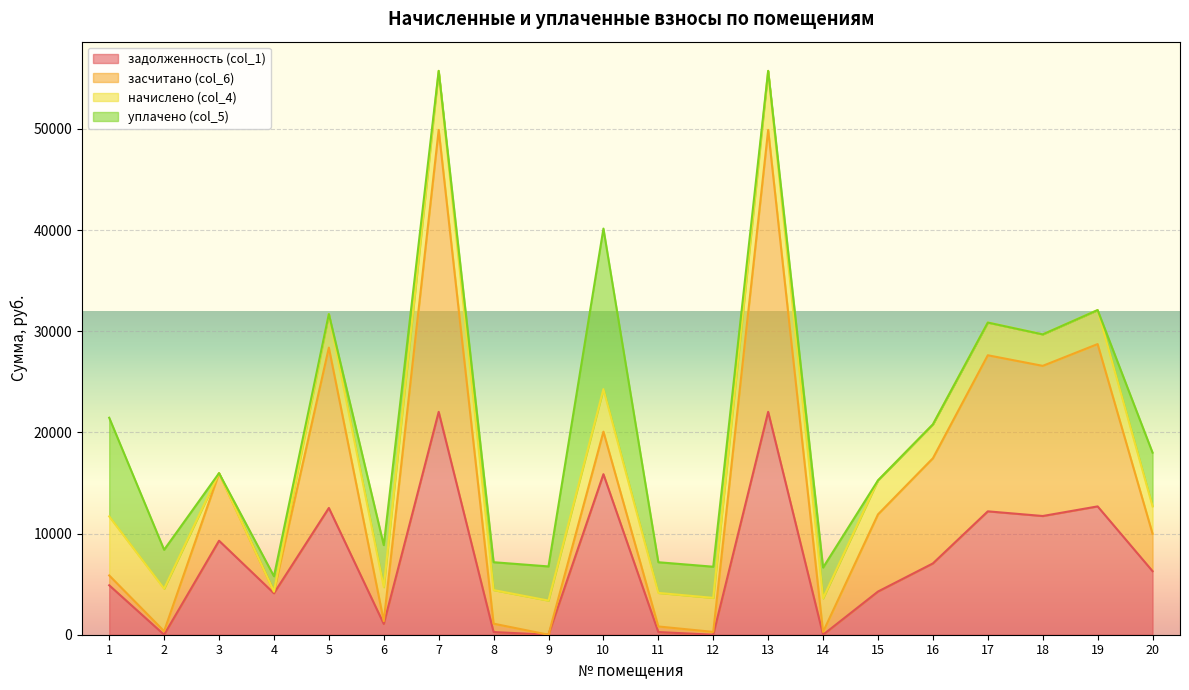

What are all the series names shown in the legend?

задолженность (col_1), засчитано (col_6), начислено (col_4), уплачено (col_5)